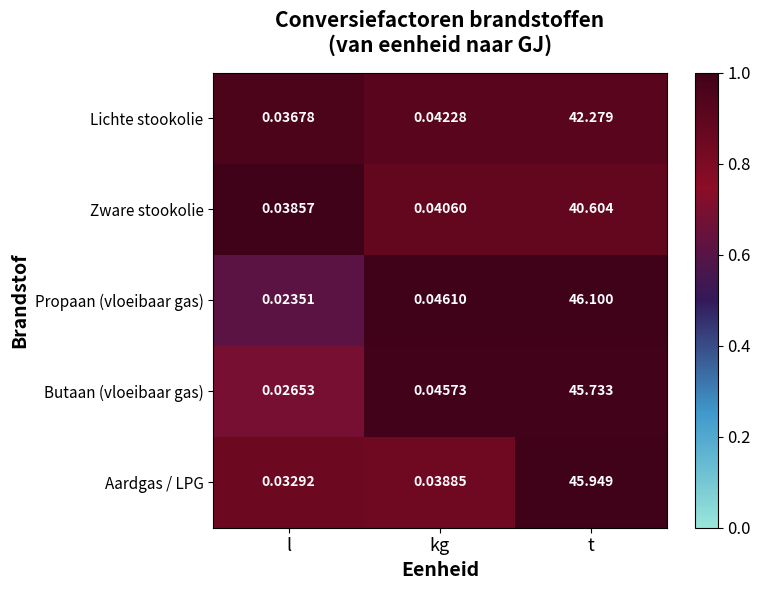

At which label is Aardgas / LPG closest to 22?

kg